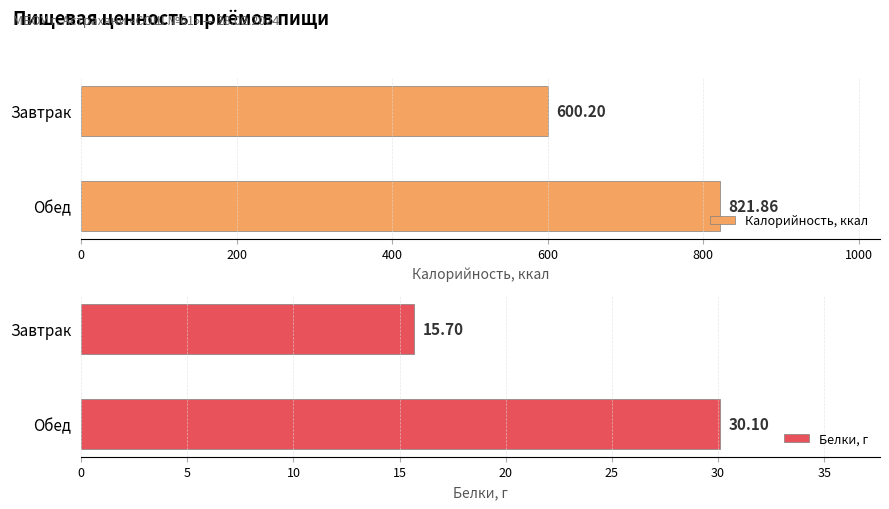

What is the sum of the Калорийность, ккал values at Завтрак and Обед?

1422.1